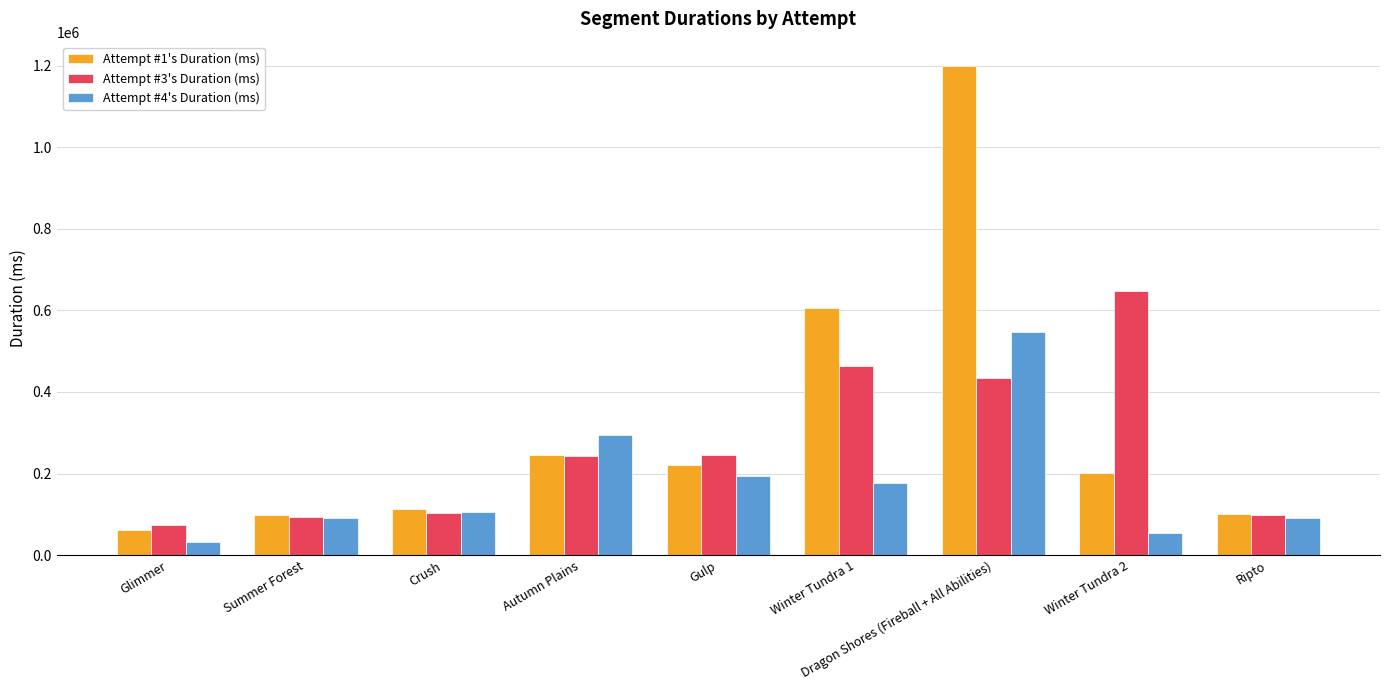

What is the difference between the maximum and minimum values in the Attempt #3's Duration (ms) series?

572407